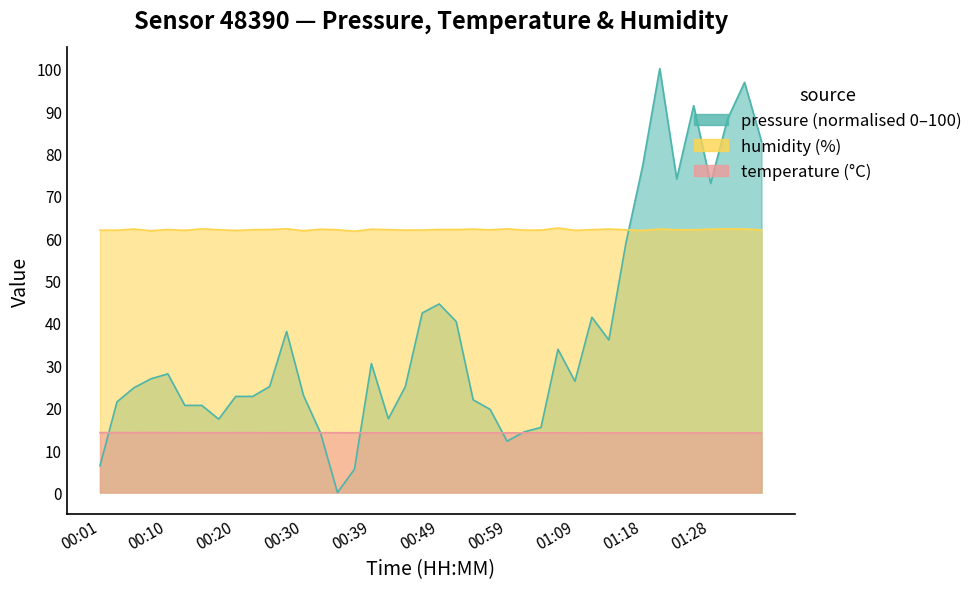

At which label does temperature reach its peak?

00:10